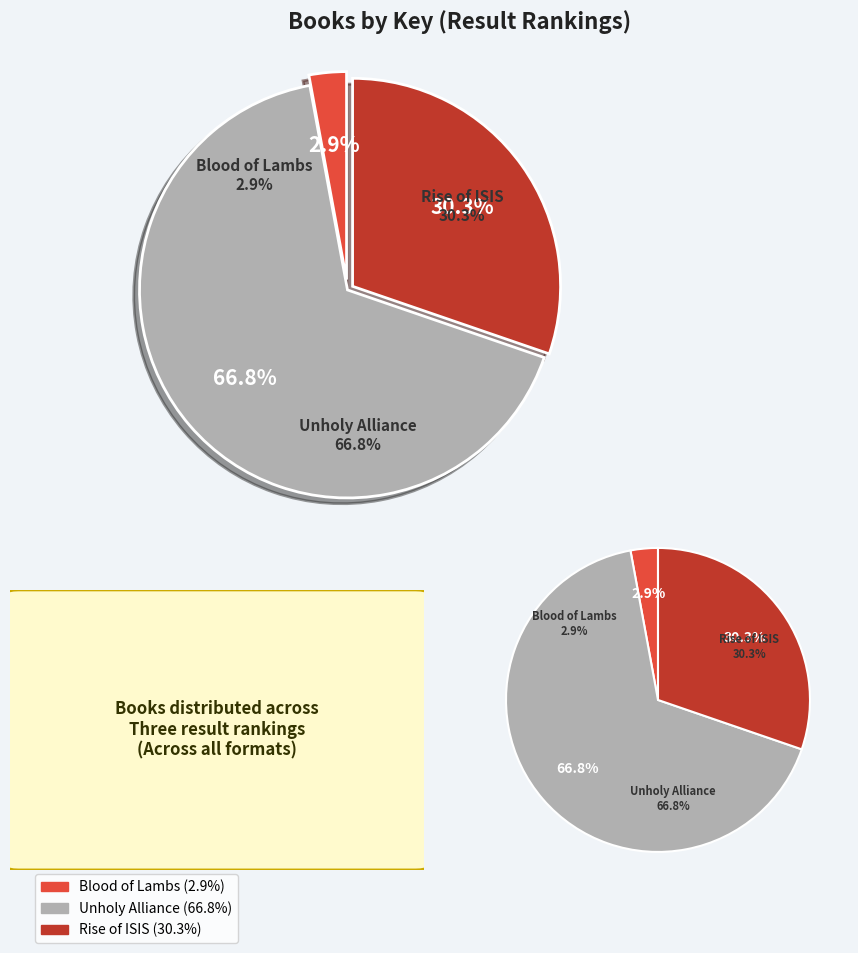

Which slice represents more than half of the pie?

Unholy Alliance